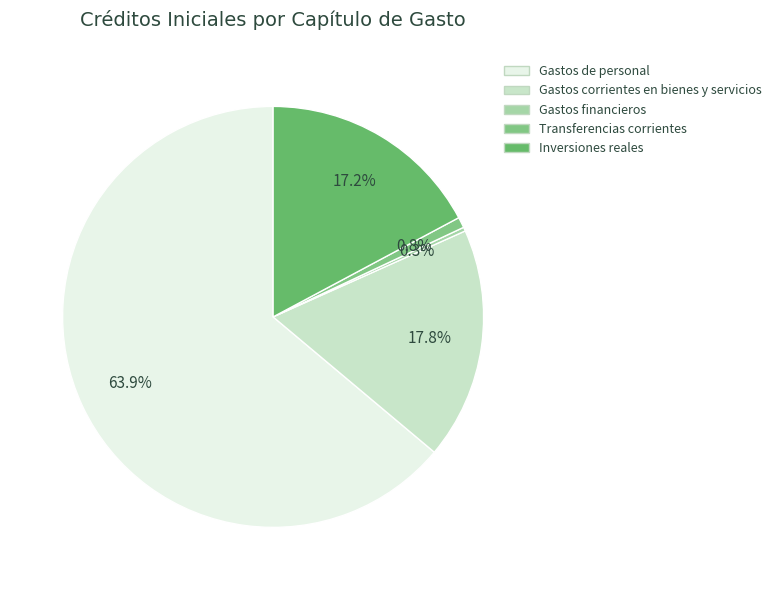

Count the number of slices in the pie.

5